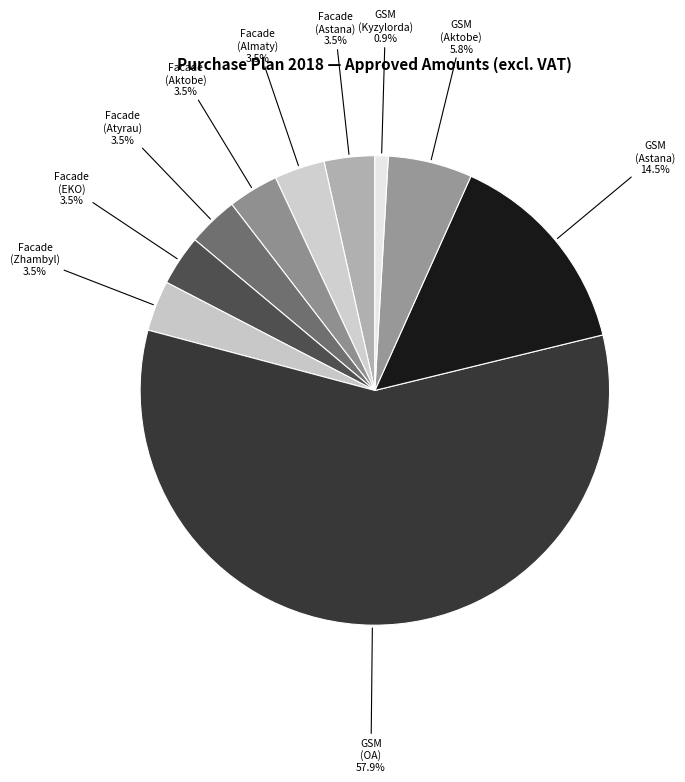

What is the ratio of the value at GSM (OA) 57.9% to the value at GSM (Astana) 14.5%?

4.0